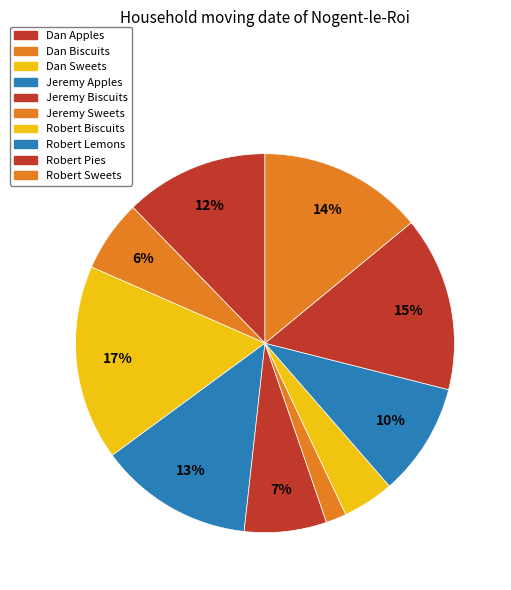

How many segments does this pie chart have?

10